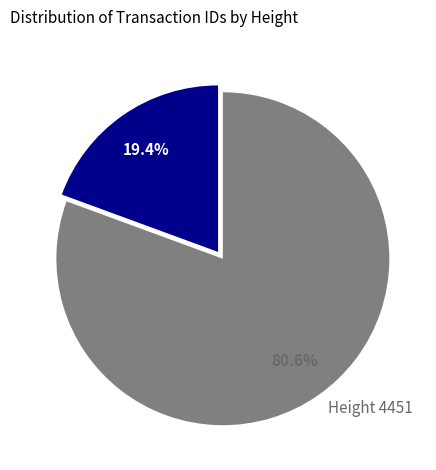

Which slice represents more than half of the pie?

Height 4451